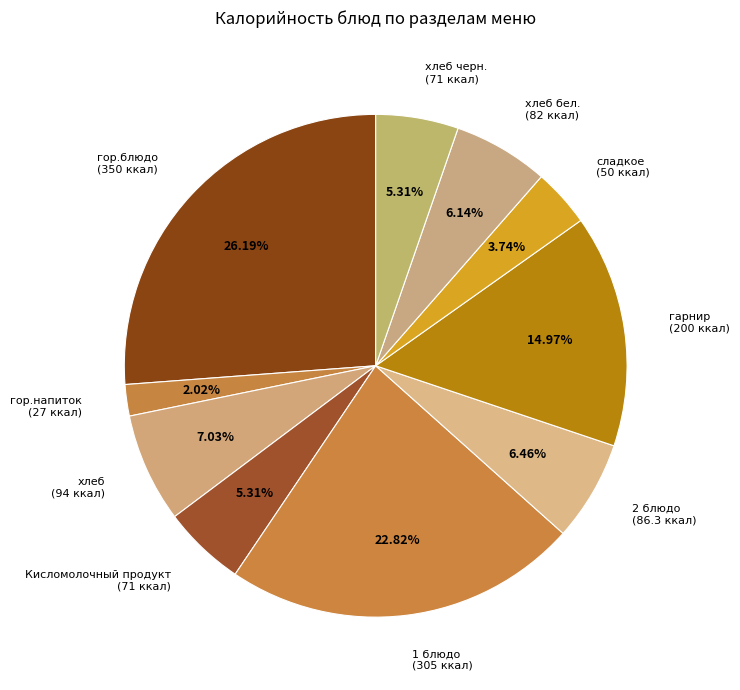

Is хлеб бел. (82 ккал) the majority of the pie?

No